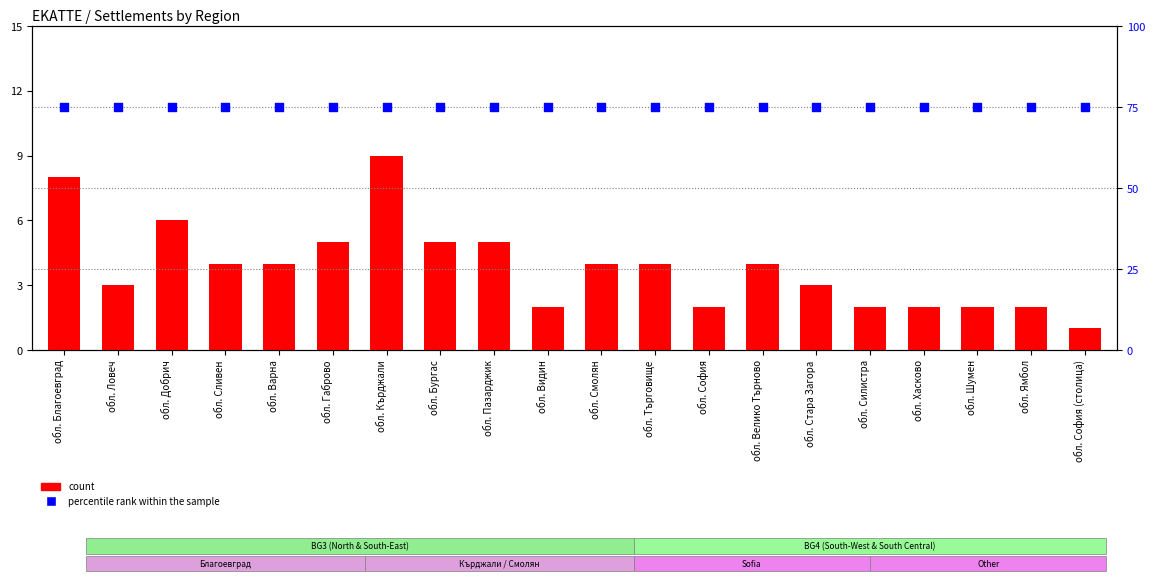

At which category is the sum across all series the highest?

обл. Кърджали